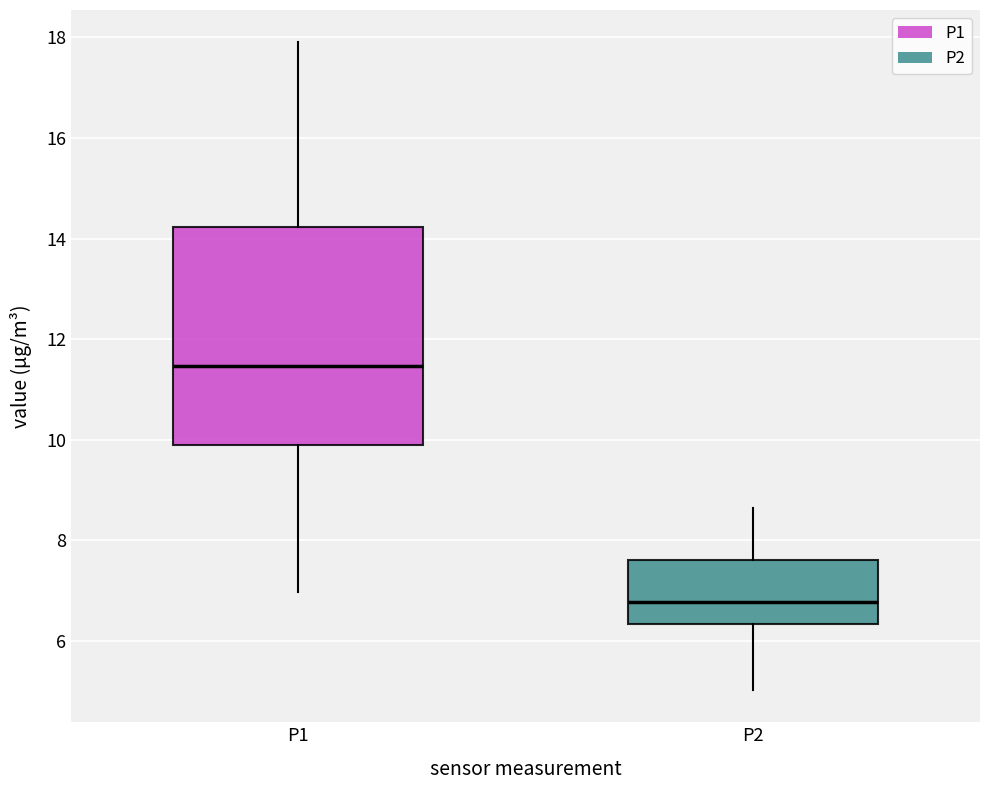

Which box has the highest median line?

P1